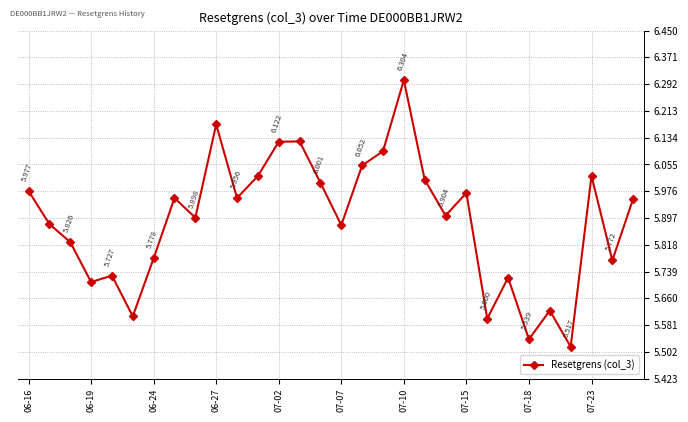

How many lines are shown in the chart?

1